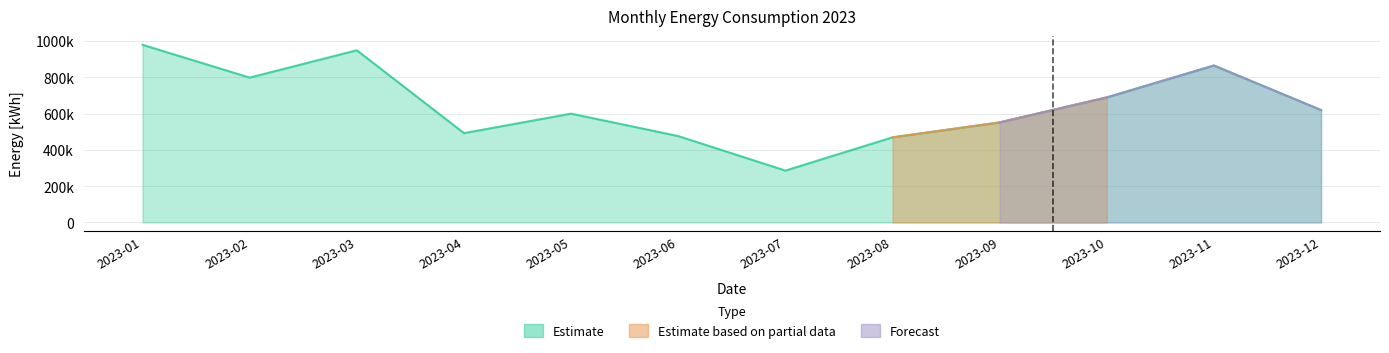

True or false: Estimate based on partial data and Estimate intersect in this chart.

False